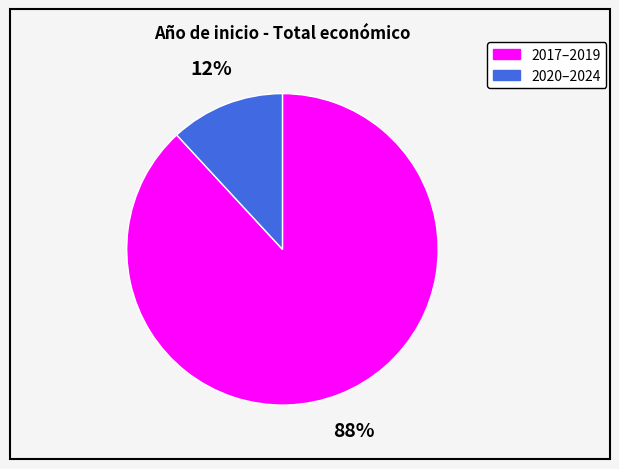

Does any single category account for the majority?

Yes